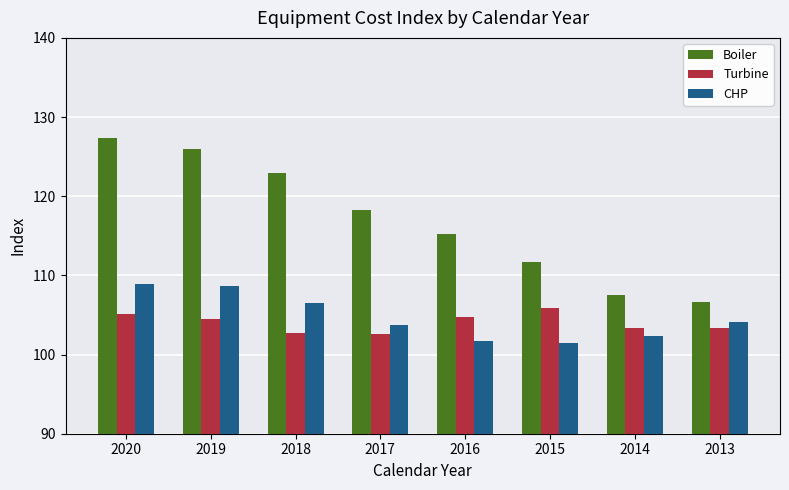

How many bars are there in total?

24